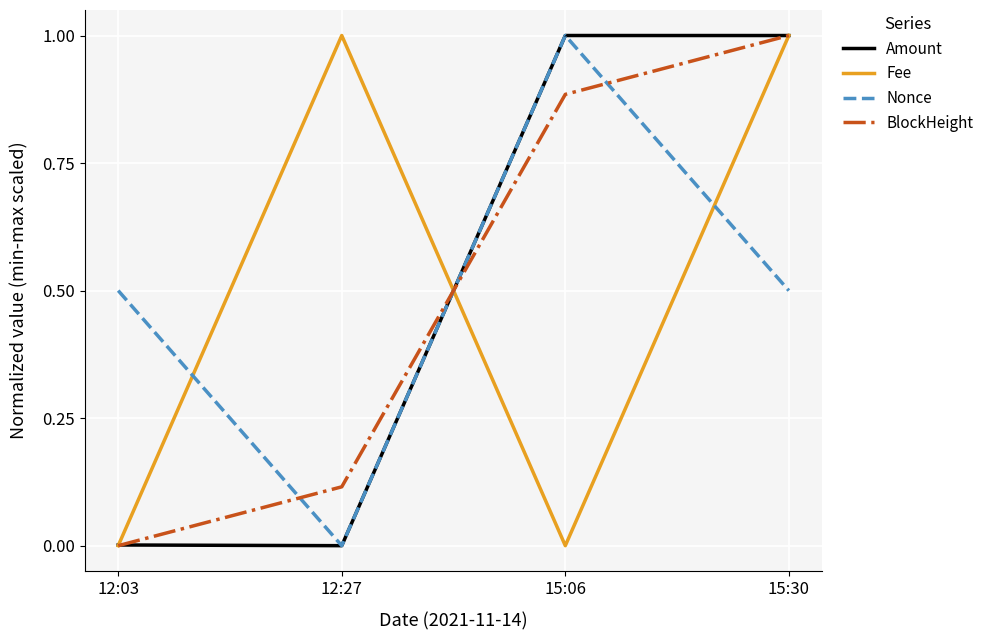

After their last crossing, which series has the higher values: Fee or Nonce?

Fee